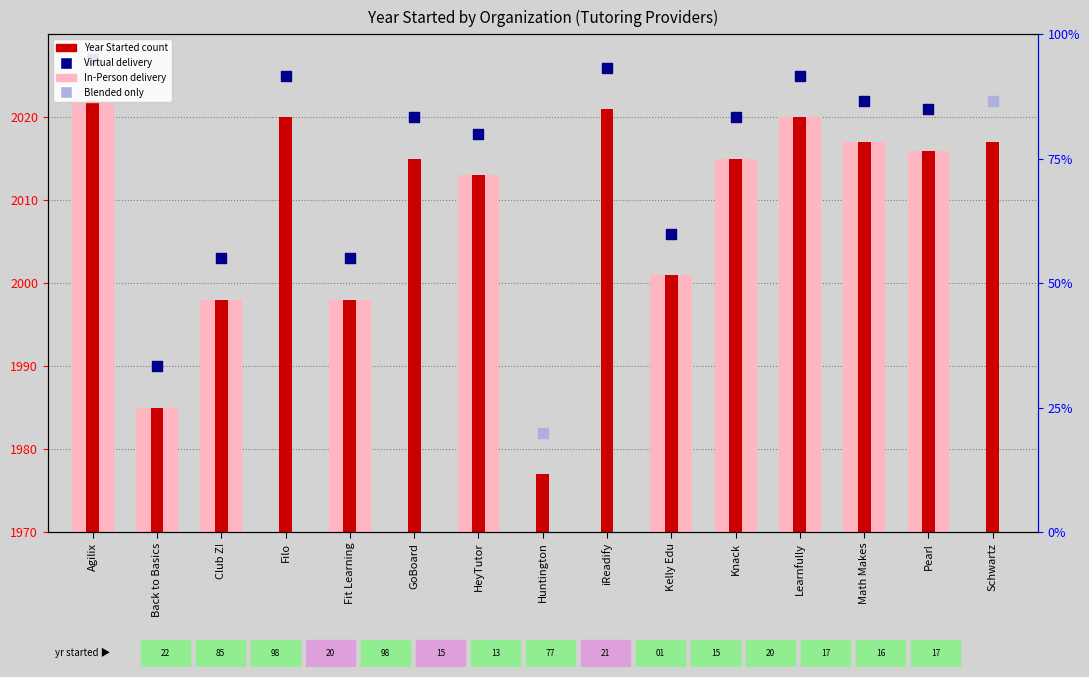

What is the change in value from Agilix to Math Makes?

-5